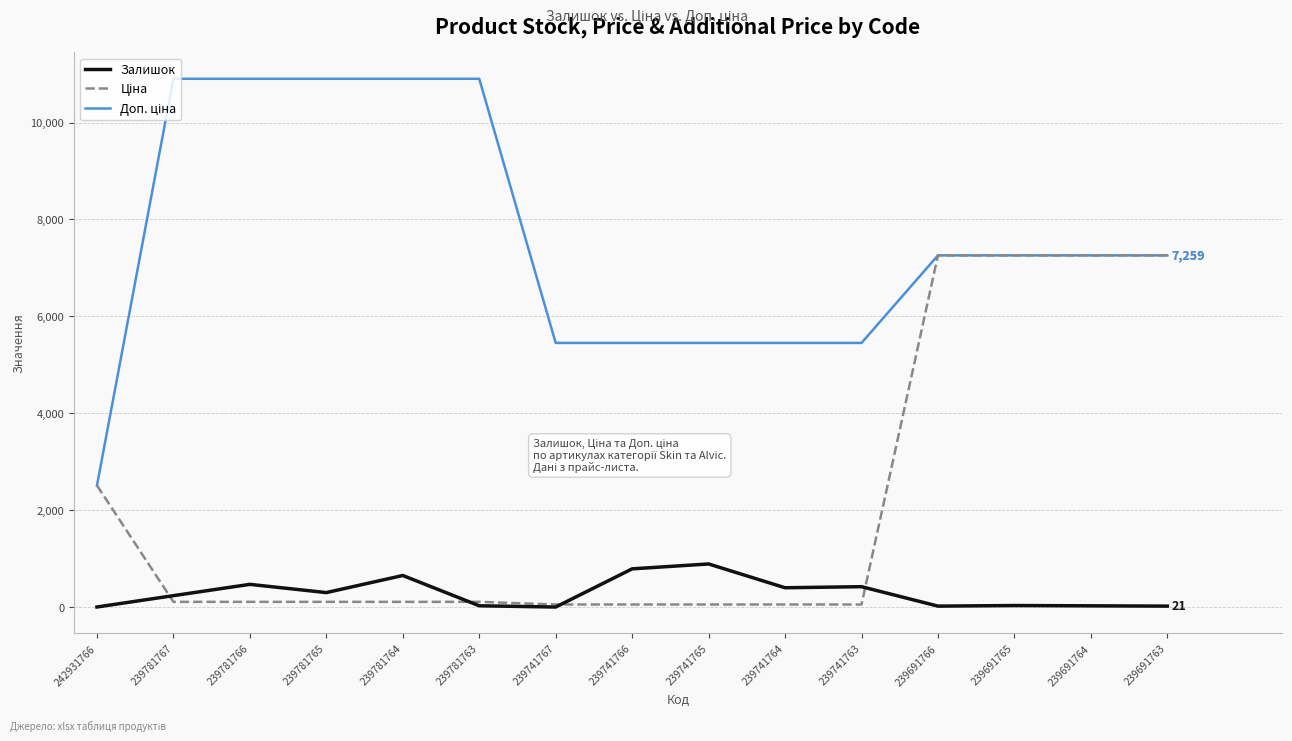

What is the total value across all series at 239741763?

5928.5